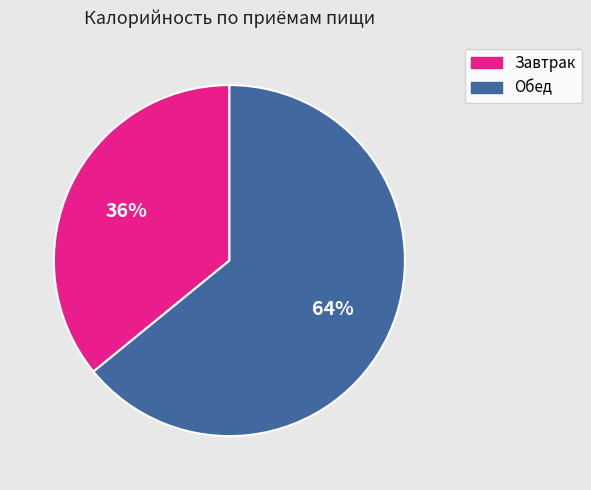

To the nearest percent, what is the combined percentage of Завтрак and Обед?

100%